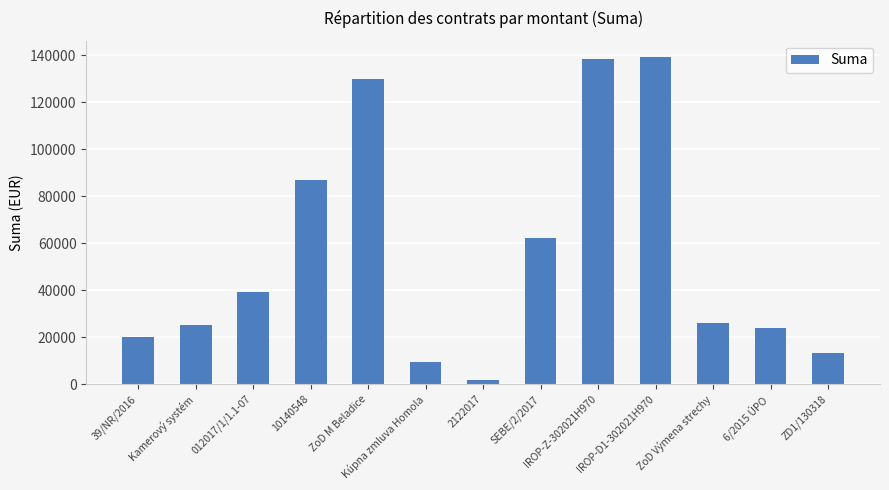

The chart shows a value of 11391.2 at Kamerový systém. True or false?

False